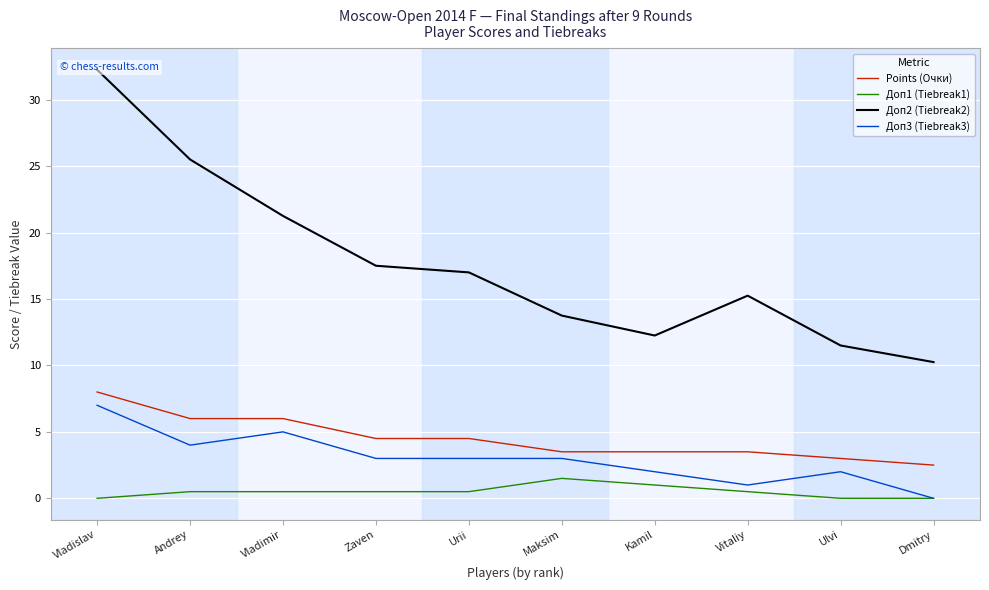

How many values in the Points (Очки) series exceed 4?

5